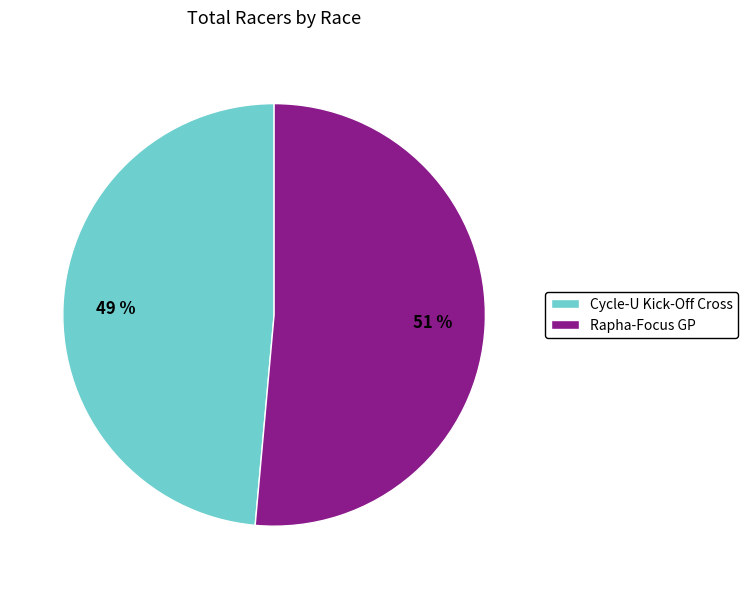

Which slice is the smallest?

Cycle-U Kick-Off Cross